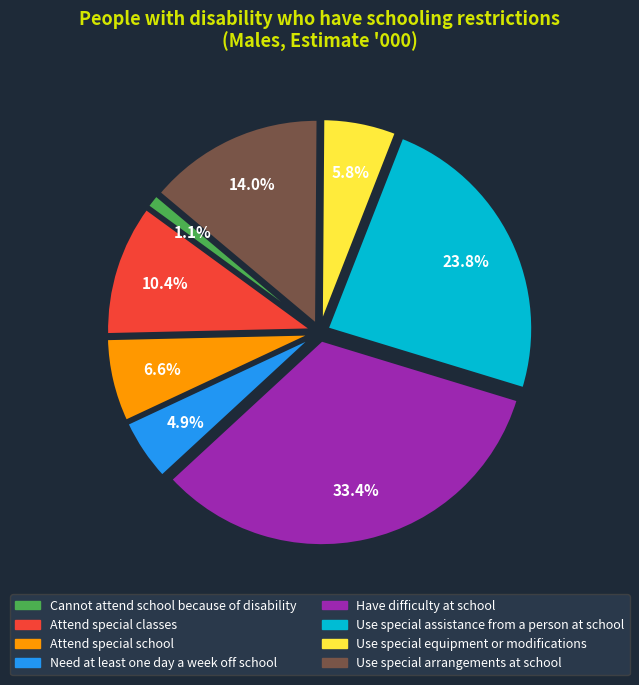

Which category has the biggest portion of the pie?

Have difficulty at school